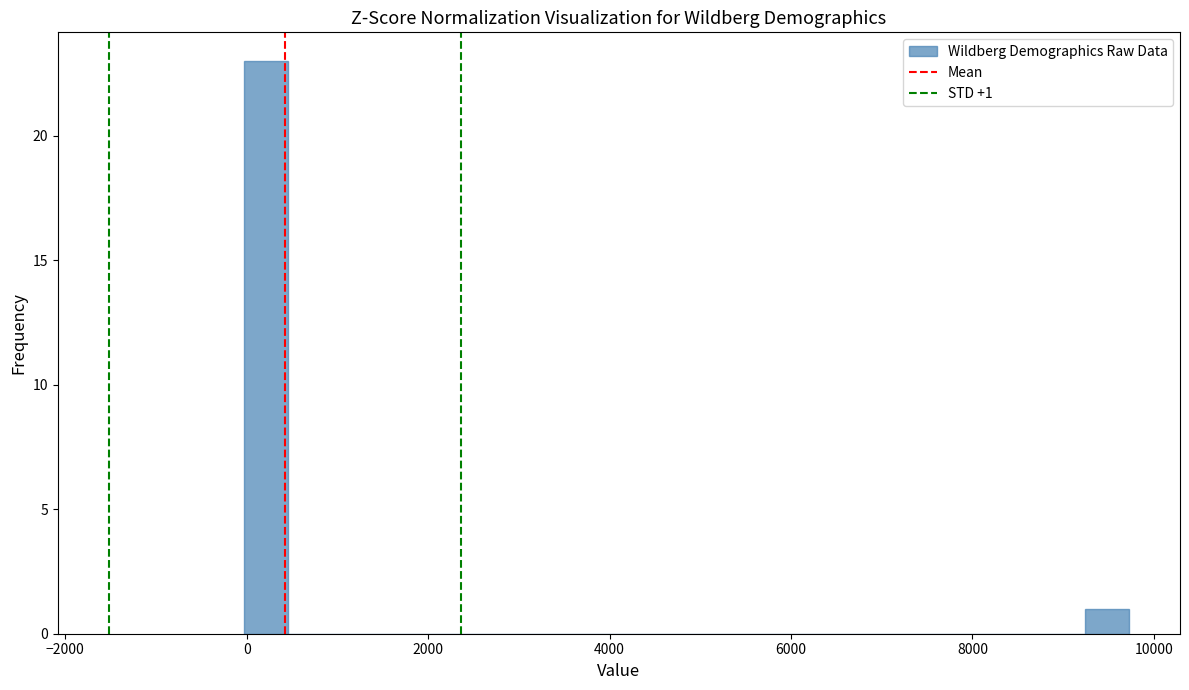

Around what value on the x-axis is the tallest bar? Give the approximate position of its centre, as read against the axis.

200